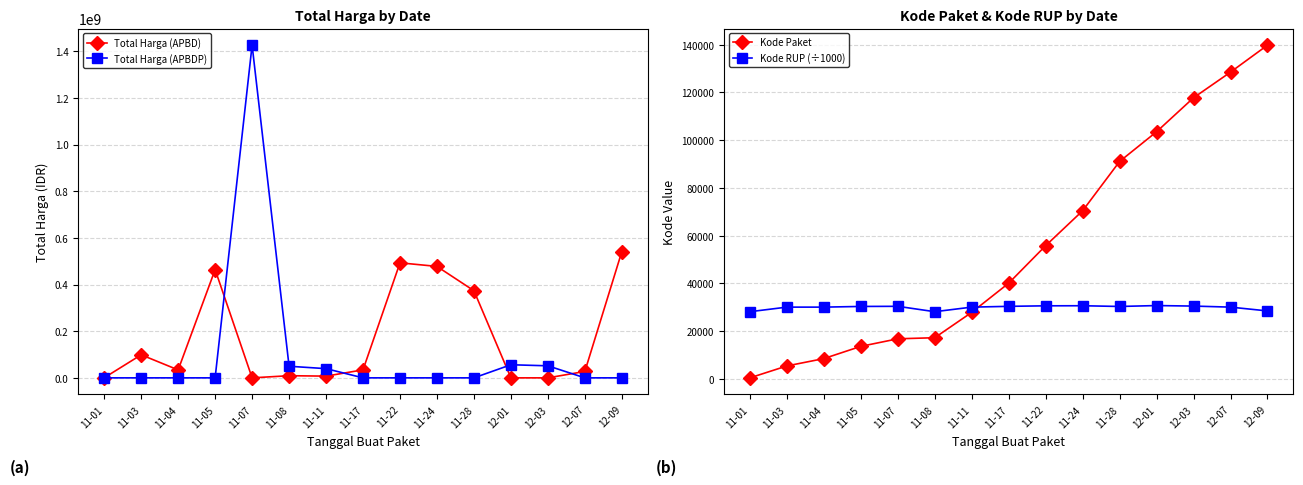

Reading left to right, what are all the values shown in this chart?

Total Harga (APBD): 333600.0	98772570.0	34000000.0	464002100.0	0.0	9180000.0	7401240.0	34292000.0	493000000.0	477600000.0	373404000.0	0.0	0.0	27412000.0	541071000.0
Total Harga (APBDP): 0.0	0.0	0.0	0.0	1425867900.0	49730040.0	39440000.0	0.0	0.0	0.0	0.0	56152800.0	51601000.0	0.0	0.0
Kode Paket: 464.0	5449.0	8530.0	13652.0	16823.0	17272.0	27891.0	40112.0	55826.0	70453.0	91101.0	103541.0	117783.0	128516.0	139817.0
Kode RUP (÷1000): 28171.1	30089.0	30089.0	30372.2	30428.9	28171.5	30089.0	30416.7	30636.1	30670.9	30363.2	30745.1	30527.4	30089.0	28497.1